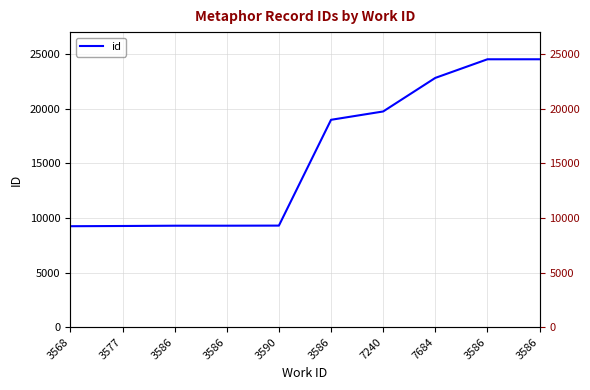

What is the label of the 6th point from the right?

3590